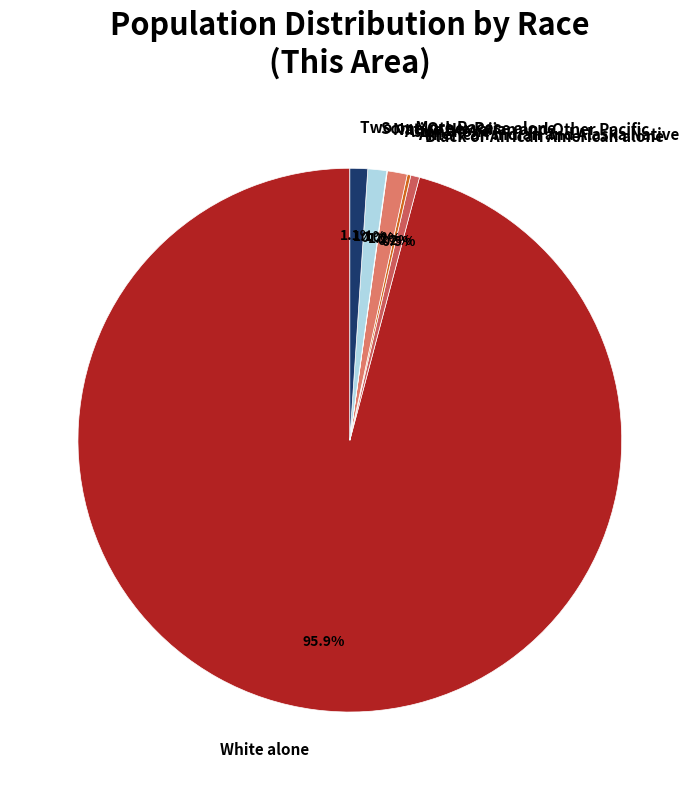

How much of the chart is everything except Asian alone?

98.8%